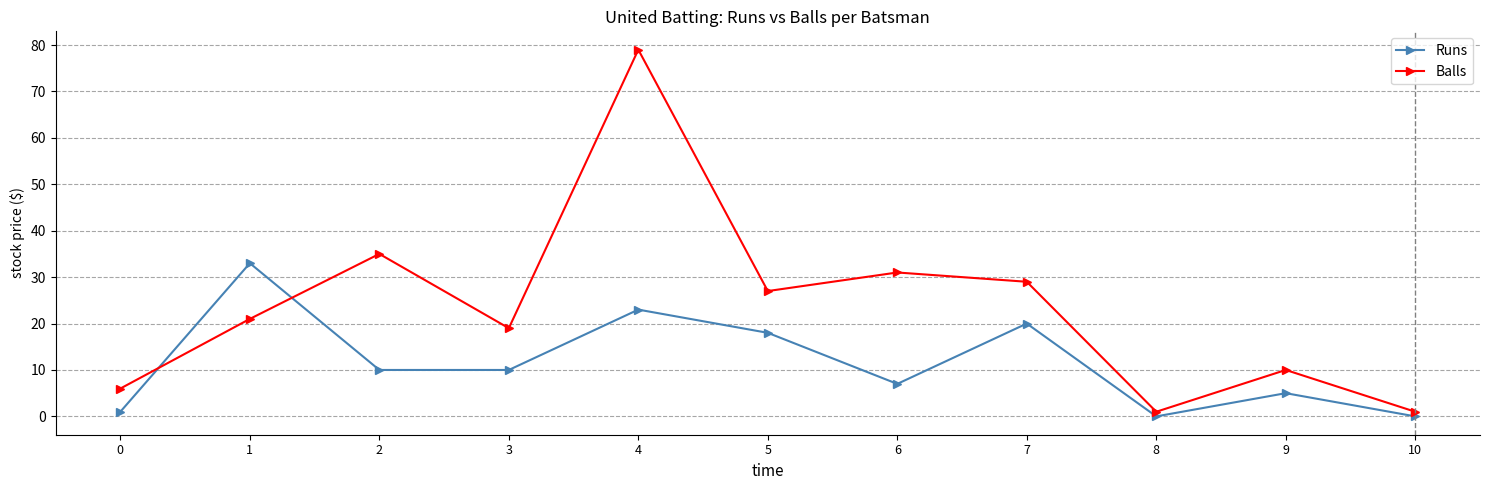

Is it true that Runs equals 10 at 2?

True